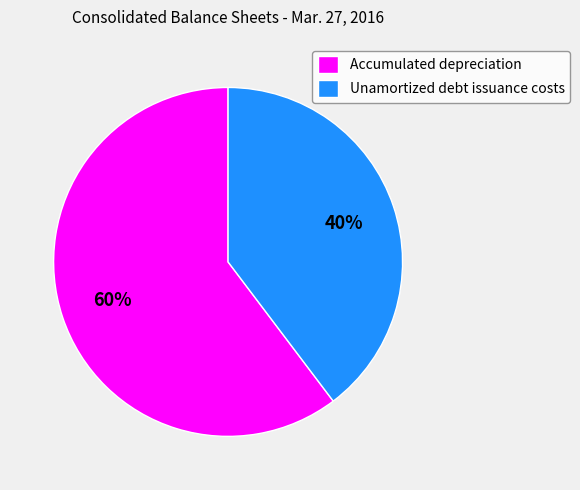

True or false: Accumulated depreciation accounts for 60% of the total.

True